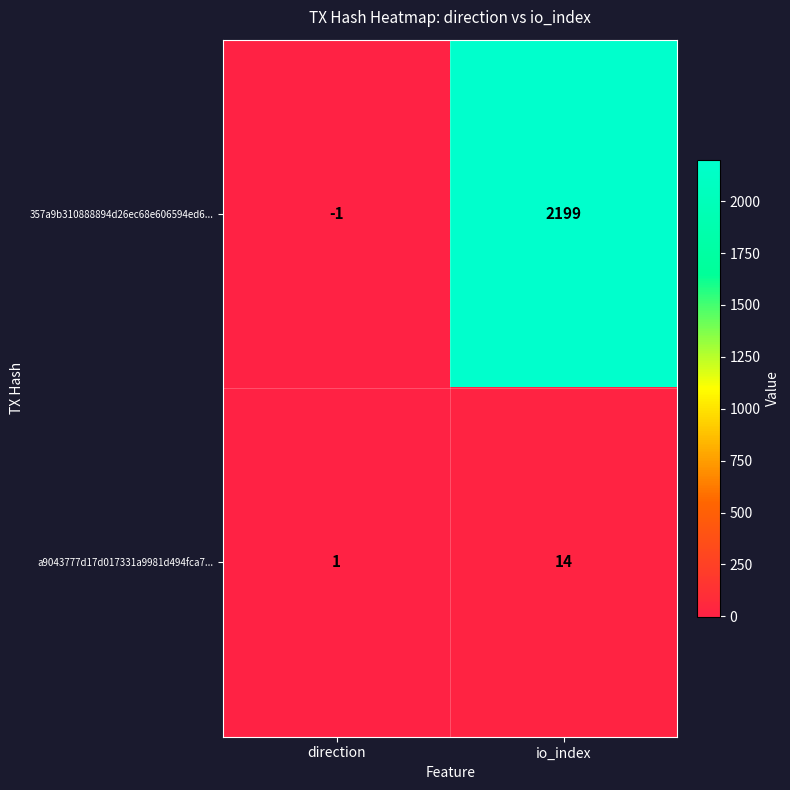

Reading right to left, transcribe all the data shown in this chart.

357a9b310888894d26ec68e606594ed6...: 2199	-1
a9043777d17d017331a9981d494fca7...: 14	1